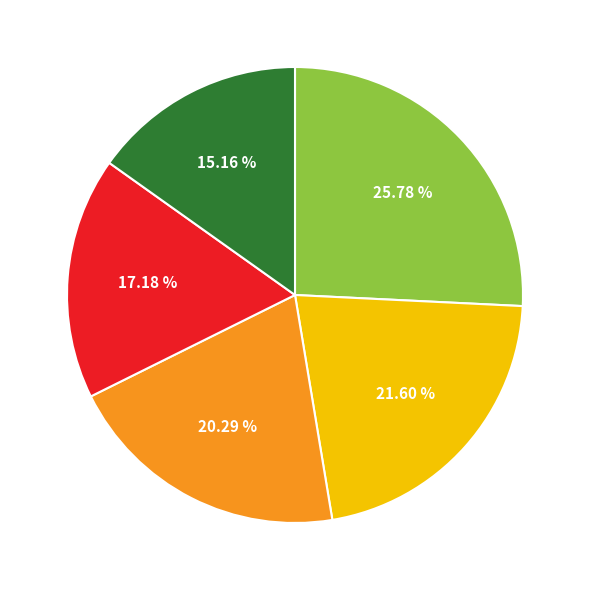

Is there any slice that represents more than half of the pie?

No